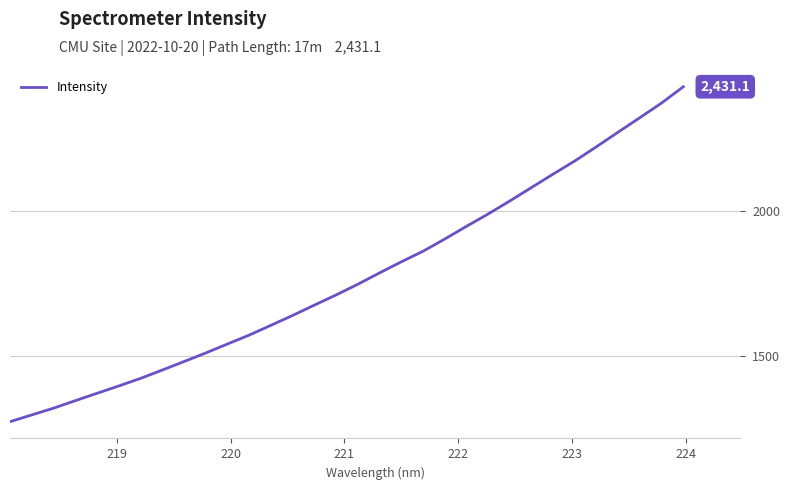

Reading left to right, extract all data points from this chart.

1272.7	1296.2	1319.5	1345.5	1370.9	1396.3	1422.4	1451.2	1480.7	1510.3	1541.4	1572.1	1606.0	1640.2	1675.8	1711.0	1747.9	1787.2	1825.5	1862.0	1904.2	1948.1	1990.9	2035.9	2082.5	2129.1	2174.6	2223.9	2274.4	2324.3	2375.0	2431.1